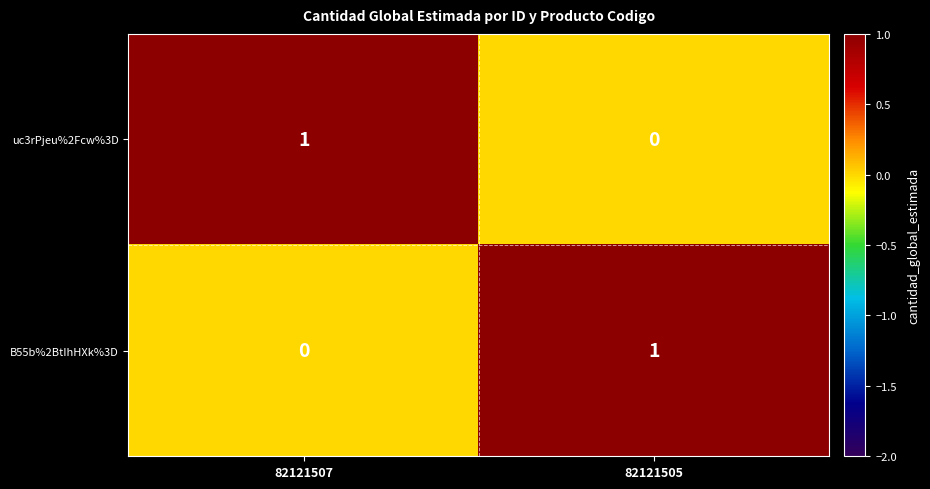

True or false: B55b%2BtIhHXk%3D has a value of -1 at 82121507.

False